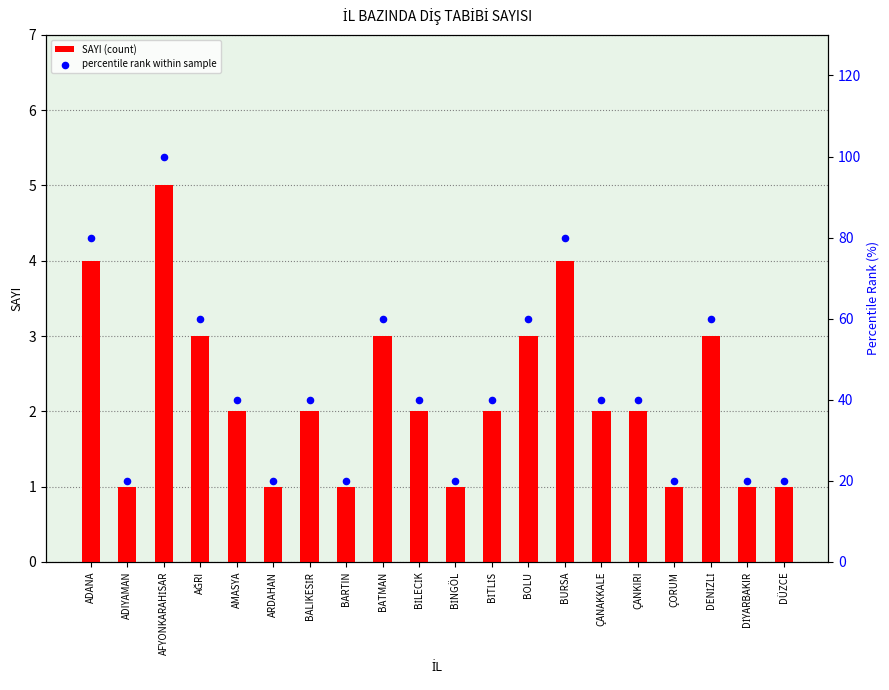

Which series contains the highest Y value?

percentile rank within sample